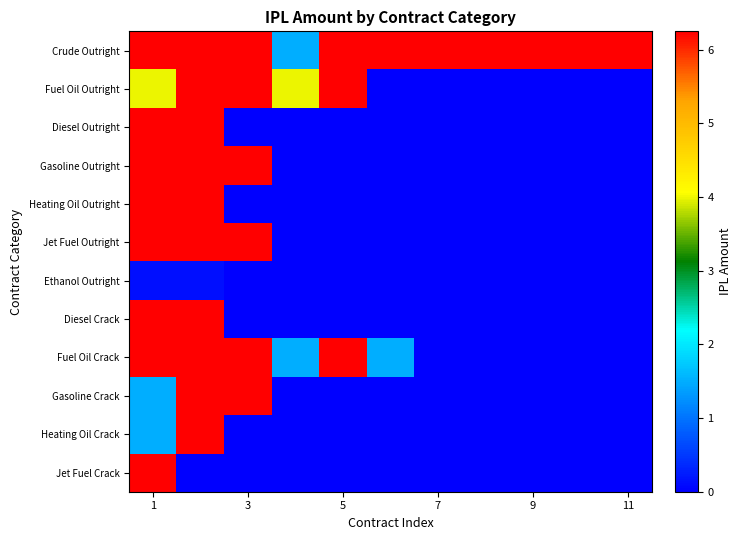

Which label corresponds to the largest value in the chart?

1